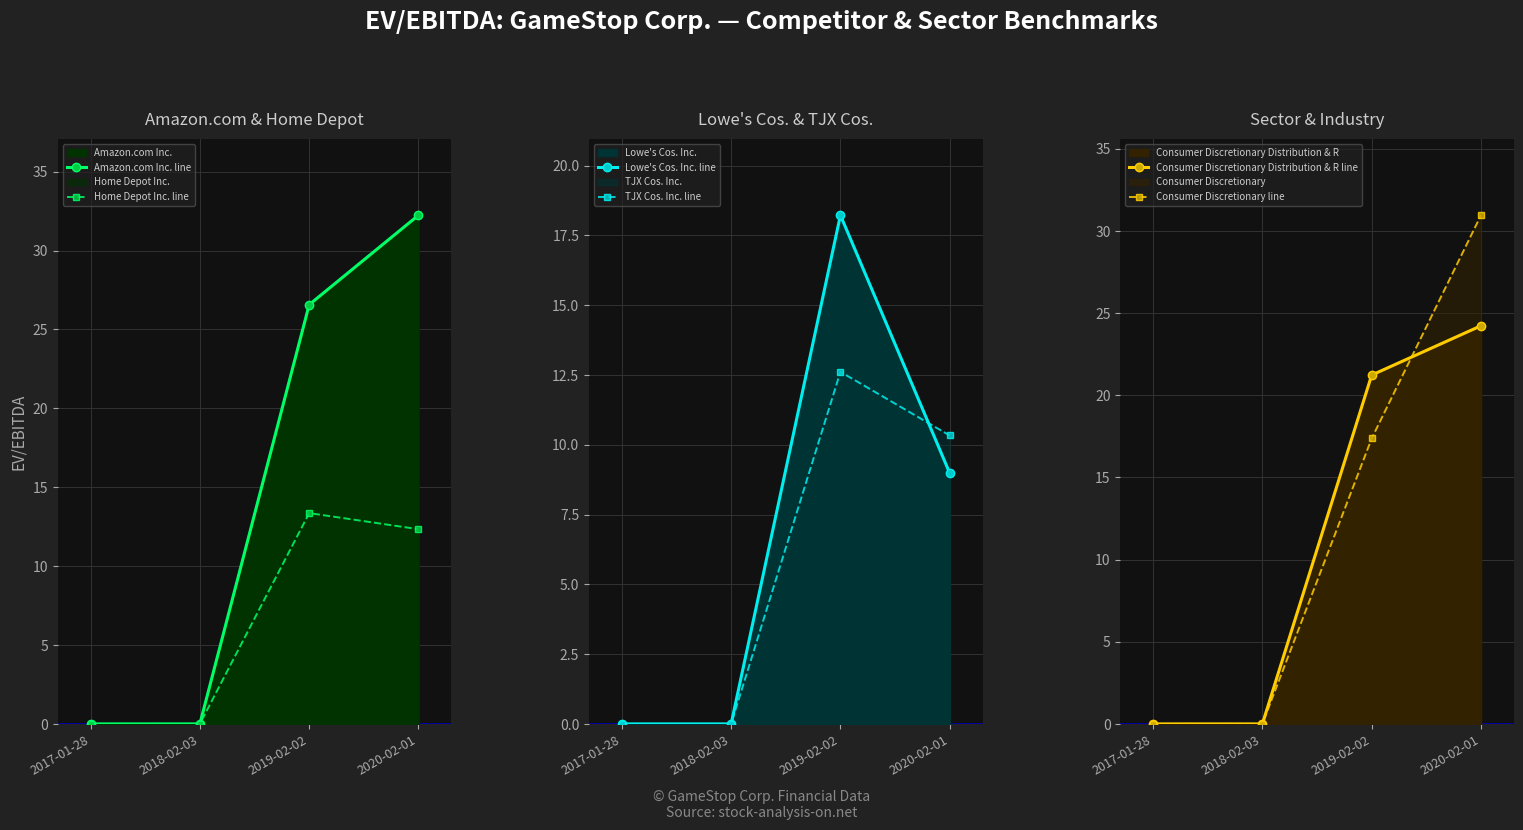

At how many categories does at least one series exceed 17?

2